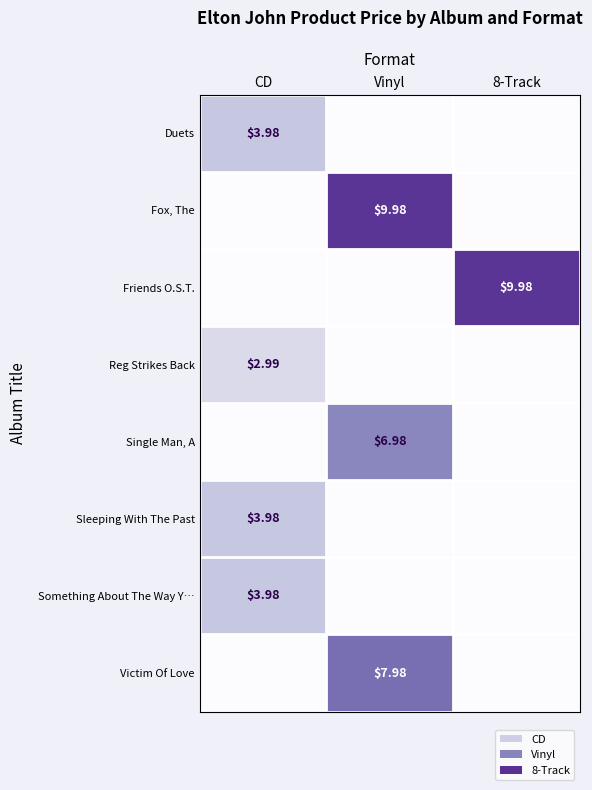

What is the maximum value shown in the chart?

10.0